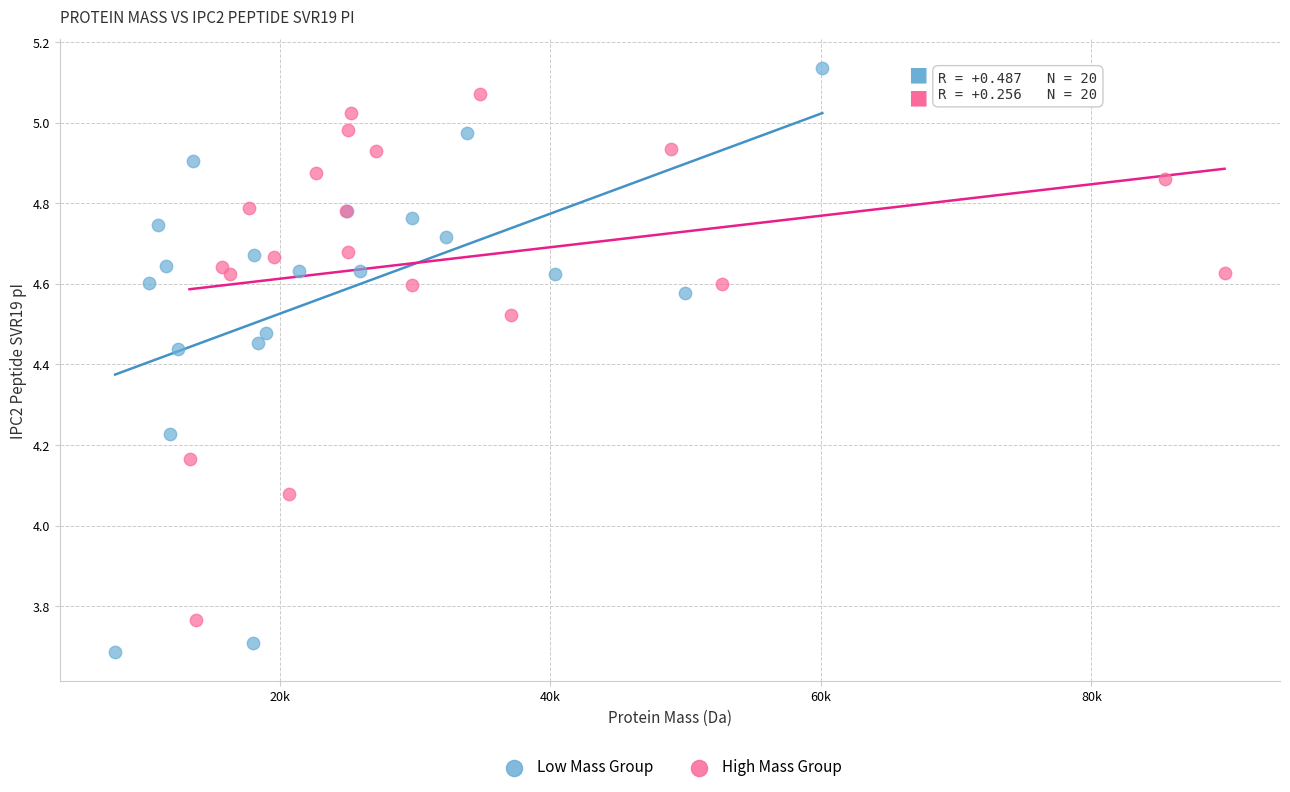

What are all the series names shown in the legend?

Low Mass Group, High Mass Group